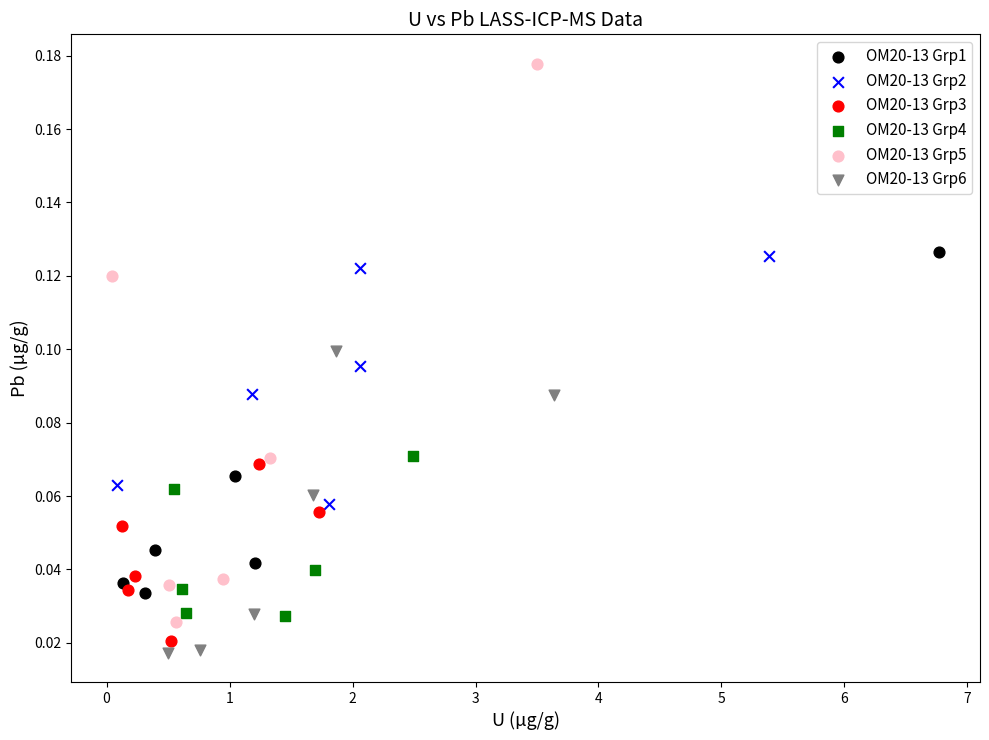

Which series contains the lowest Y value?

OM20-13 Grp6